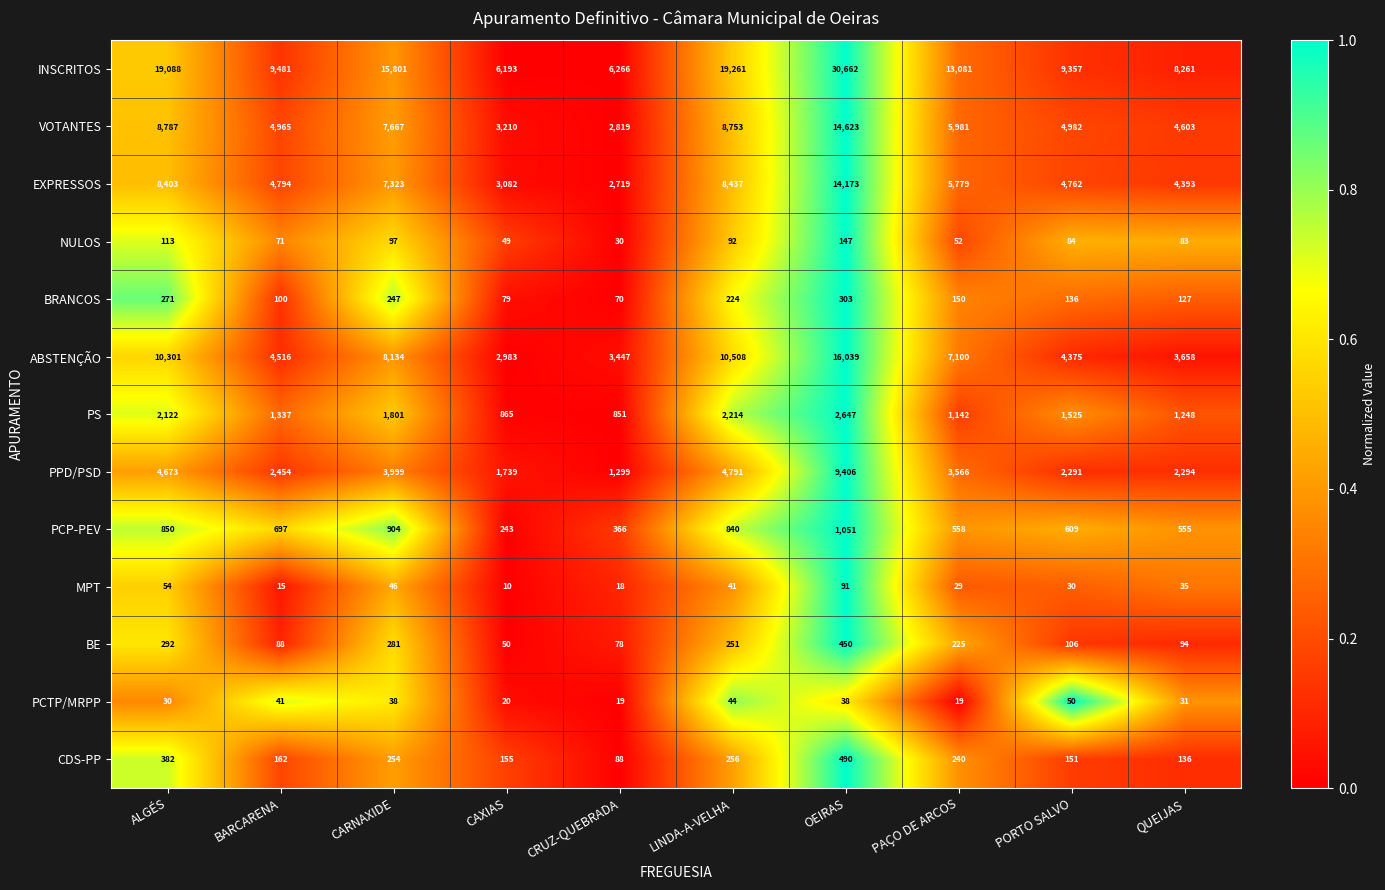

What is the difference between the highest and lowest values at PORTO SALVO?

9327